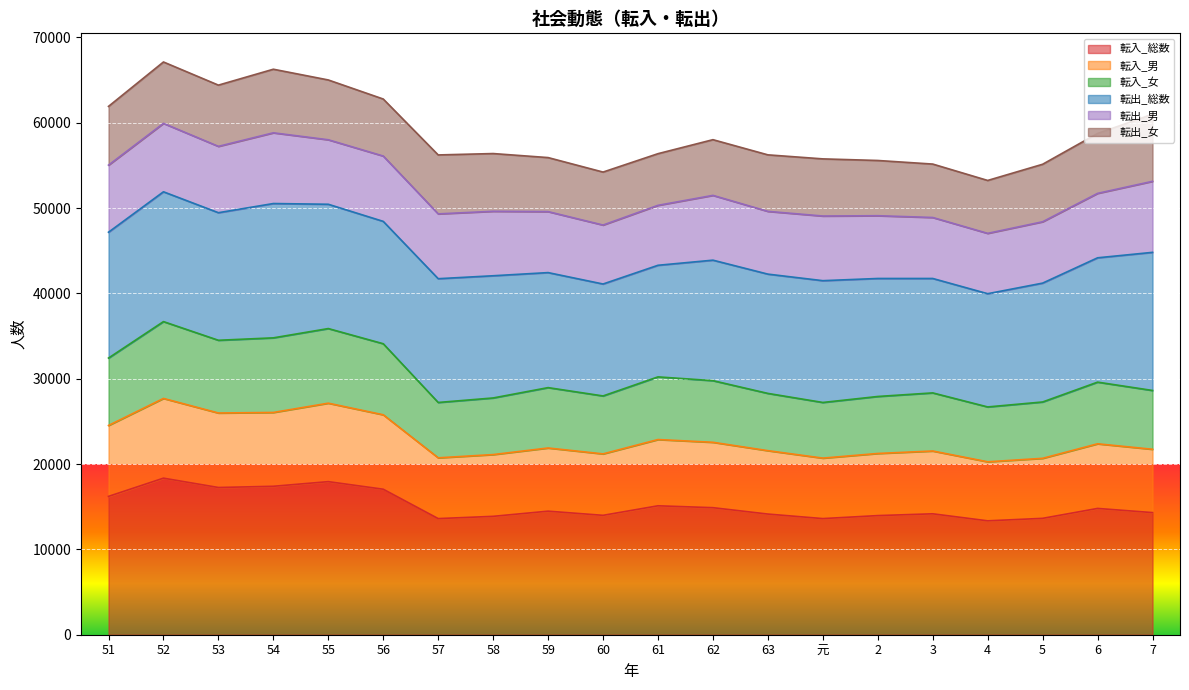

At which category is the sum across all series the highest?

52